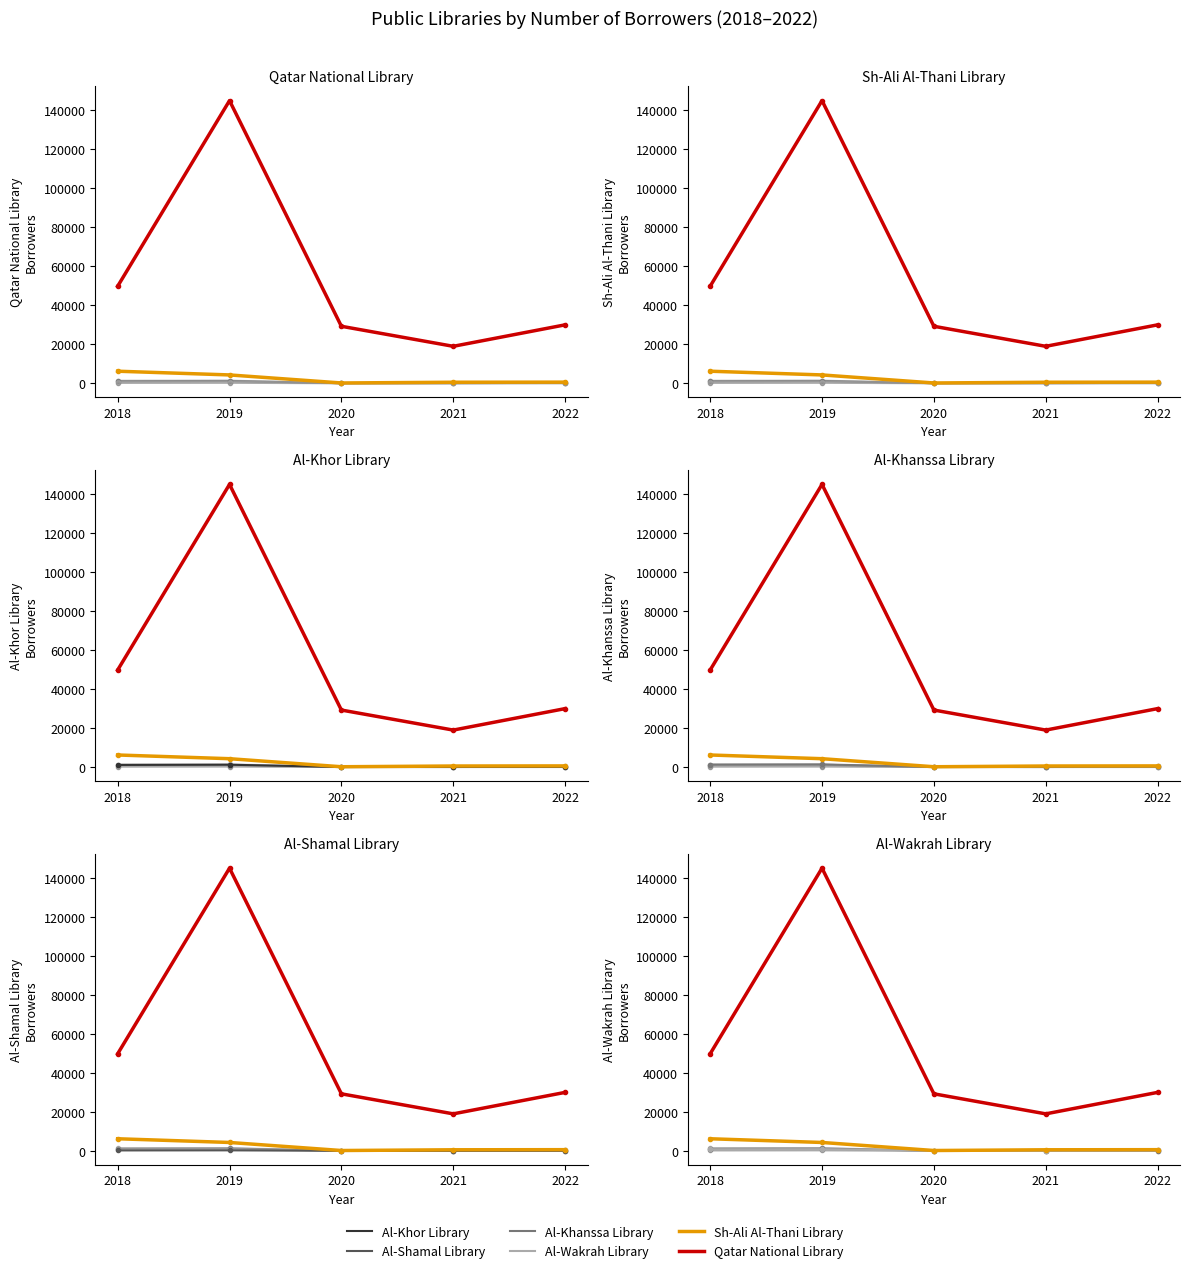

Reading left to right, extract all data points from this chart.

Al-Khor Library: 1123	1237	77	161	192
Al-Shamal Library: 239	284	40	32	40
Al-Khanssa Library: 1340	1396	115	64	366
Al-Wakrah Library: 806	856	47	60	252
Sh-Ali Al-Thani Library: 6230	4325	200	576	630
Qatar National Library: 49809	145040	29281	19004	30018